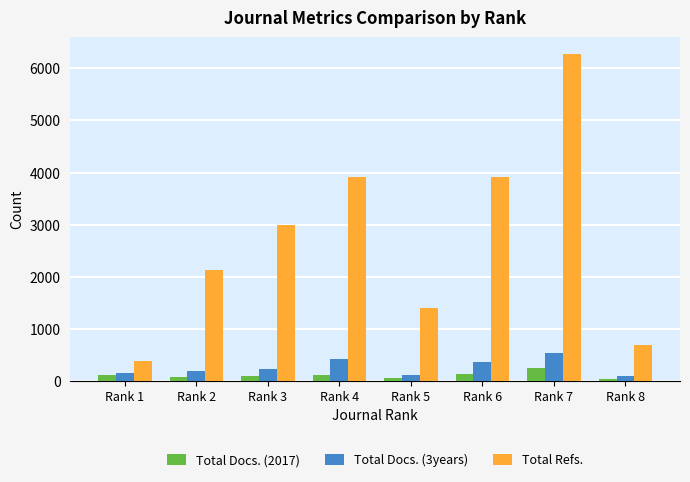

What is the difference between the highest and lowest values at Rank 3?

2891